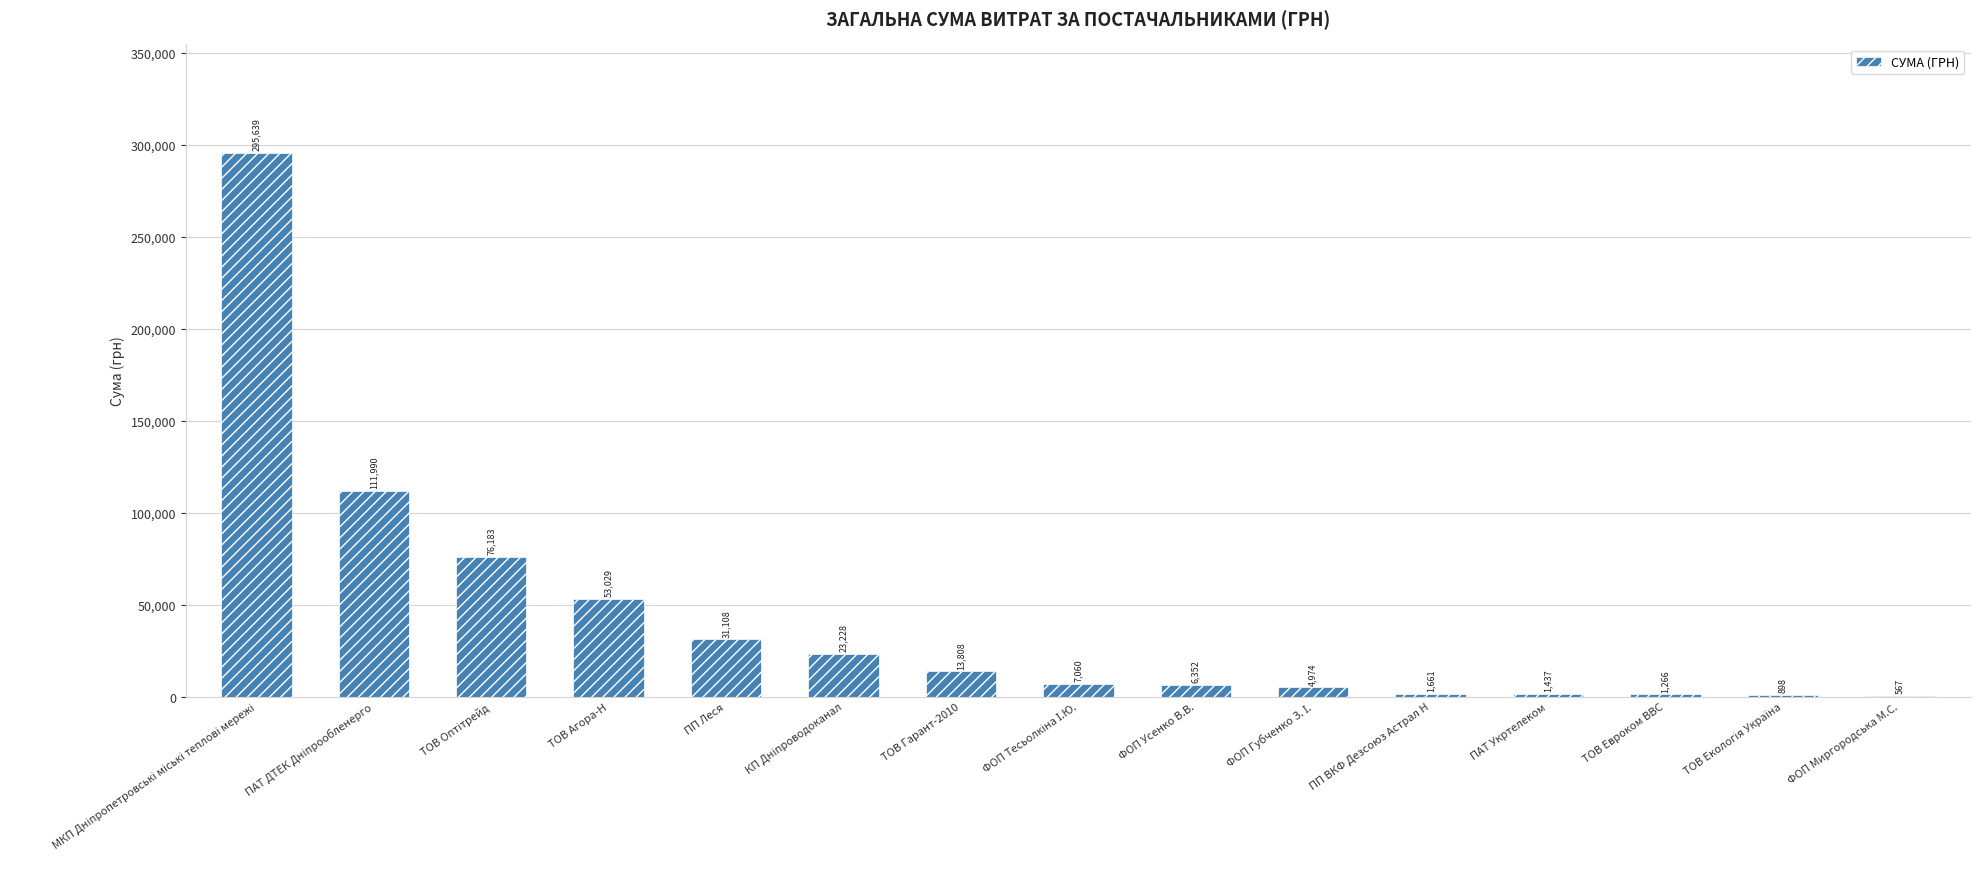

The chart shows a value of 10604.5 at ПП Леся. True or false?

False